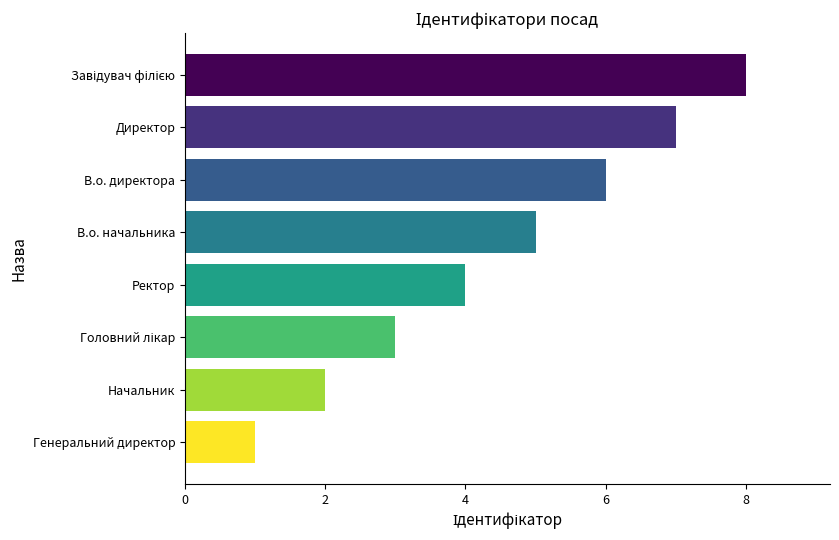

Which label corresponds to the smallest value in the chart?

Генеральний директор